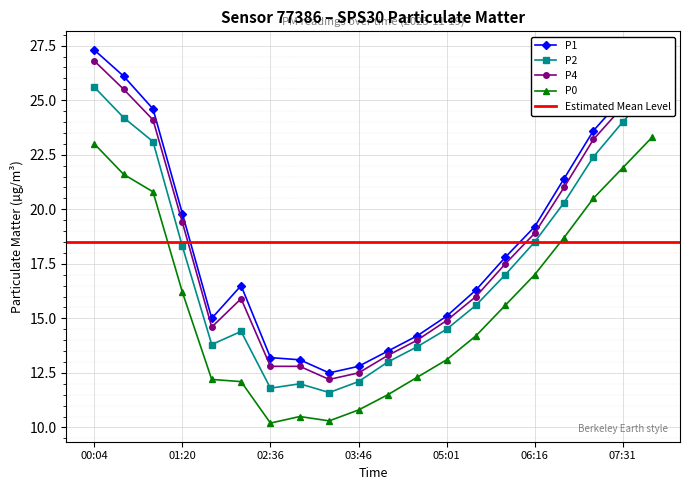

Does the chart display data point markers on the line(s)?

Yes